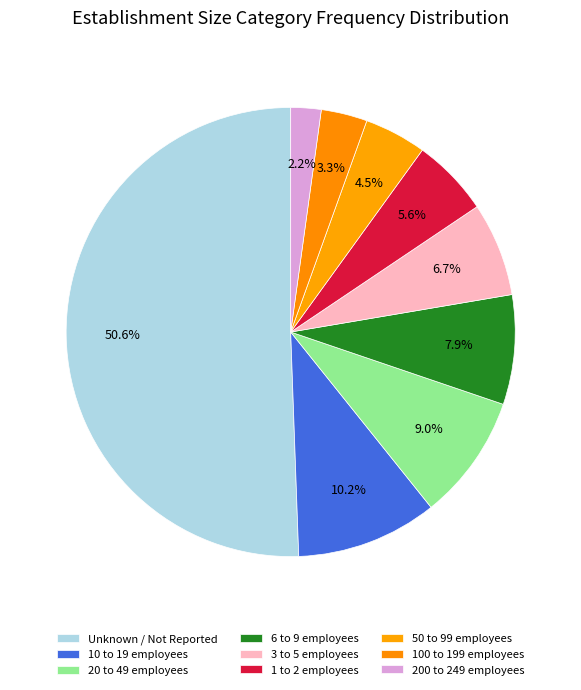

Count the number of slices in the pie.

9